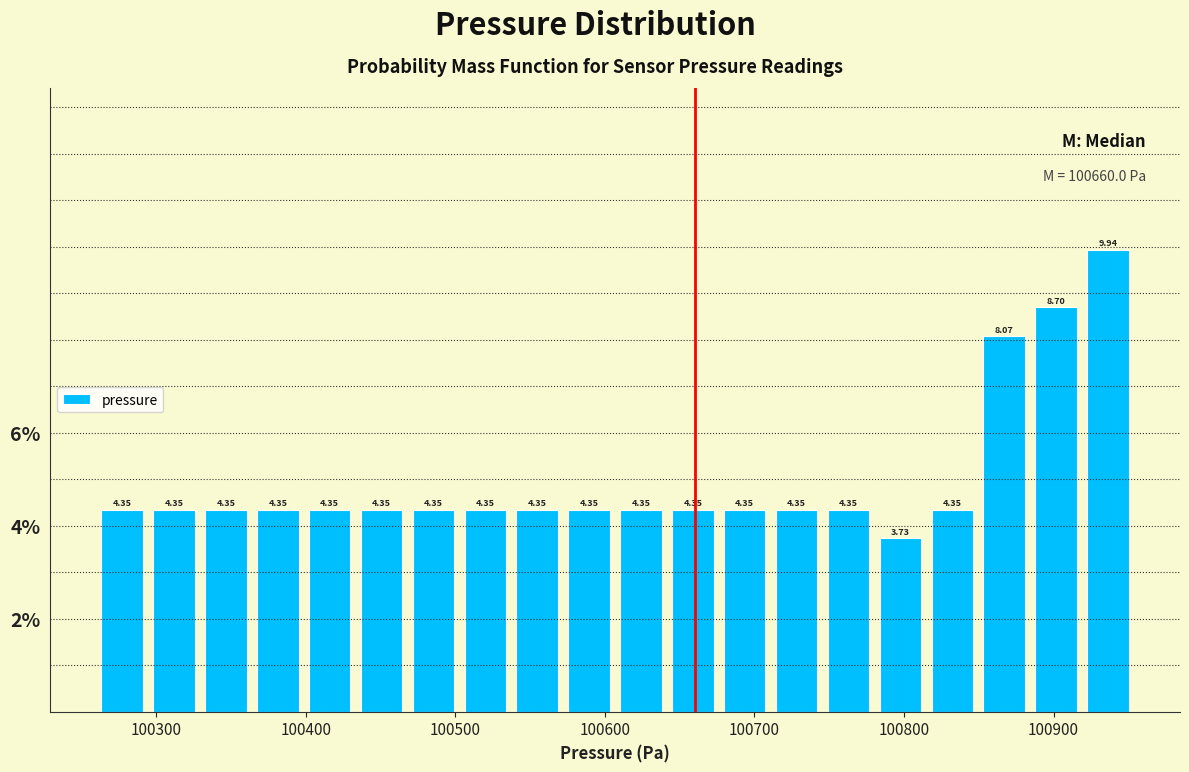

Read against the x-axis, roughly where is the centre of the tallest bar?

100940